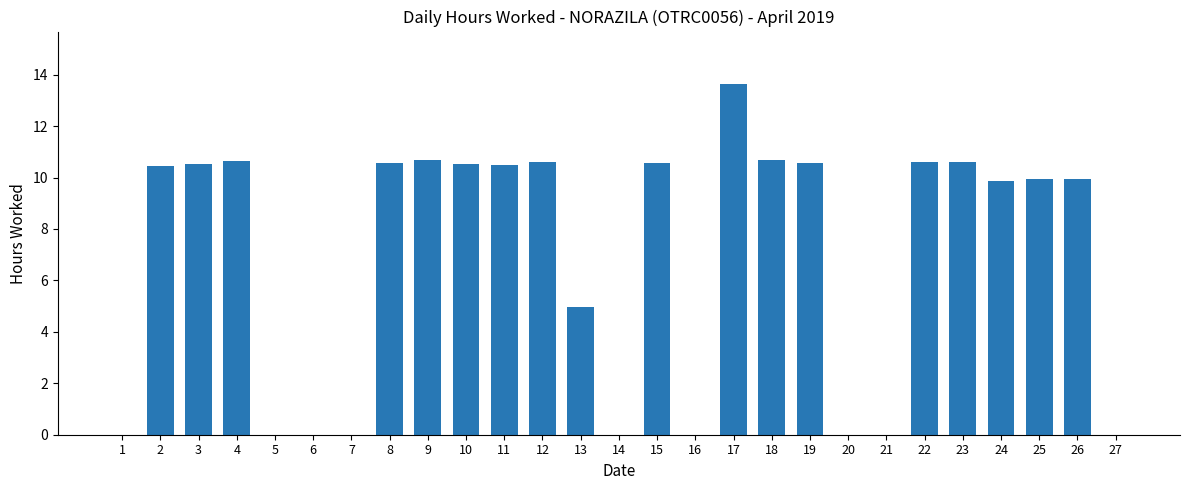

What is the change in value from 11 to 27?

-10.5